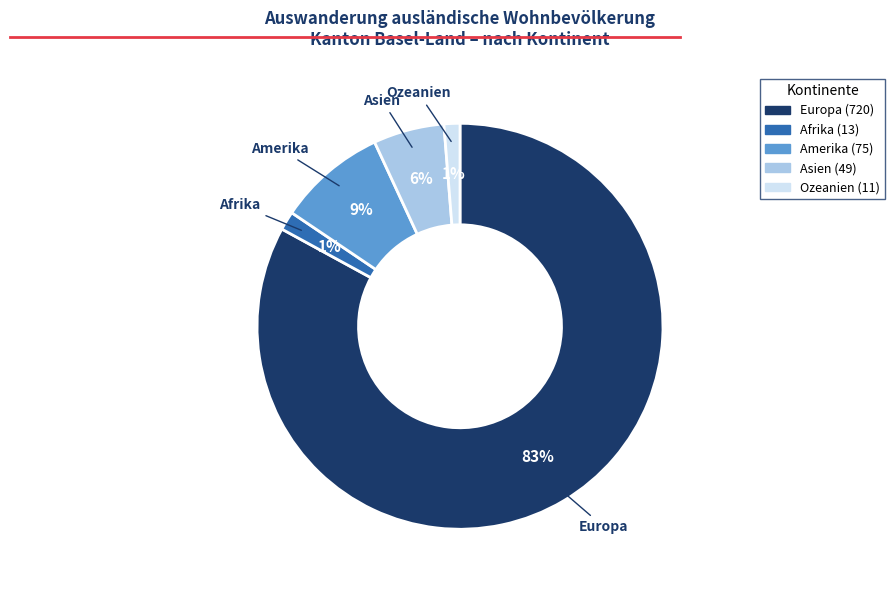

How many slices are in this pie chart?

5